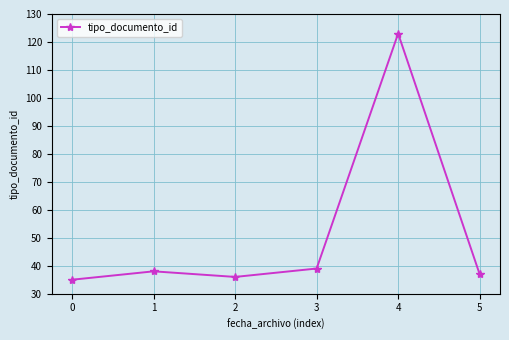

What is the smallest value displayed?

35